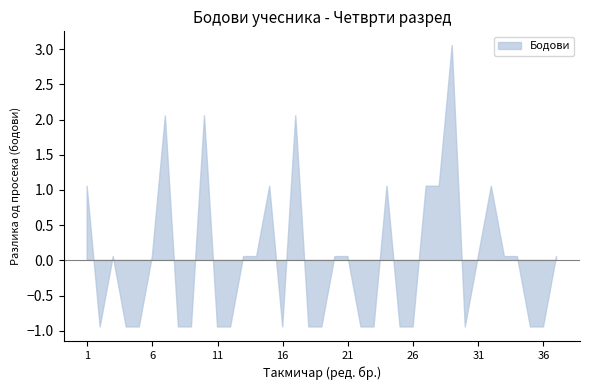

Which category has the highest value across all series?

29